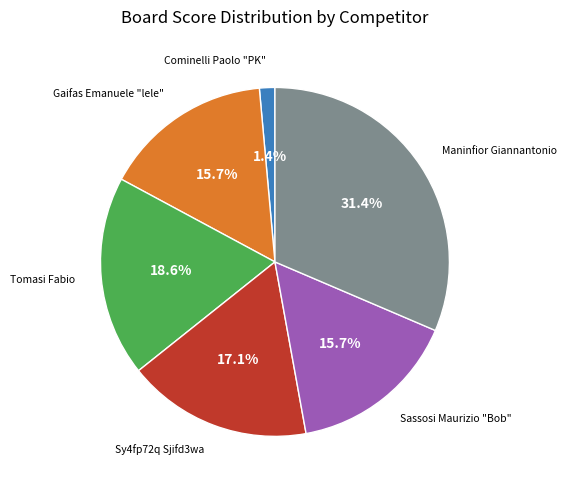

To the nearest percent, what is the average slice percentage?

17%